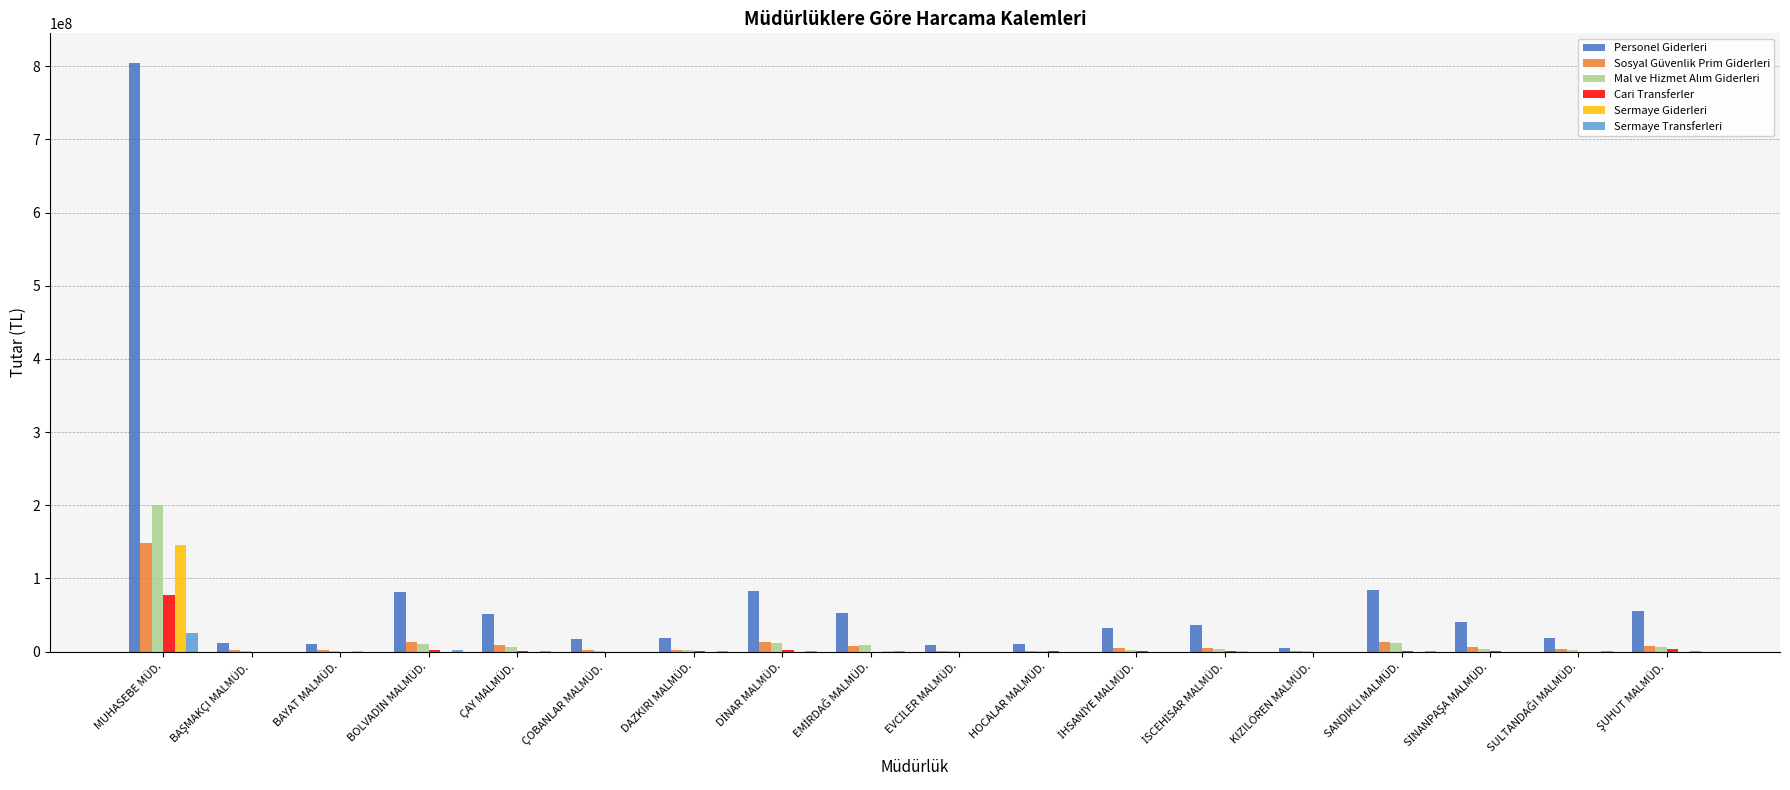

Which series has the largest range (max minus min)?

Personel Giderleri